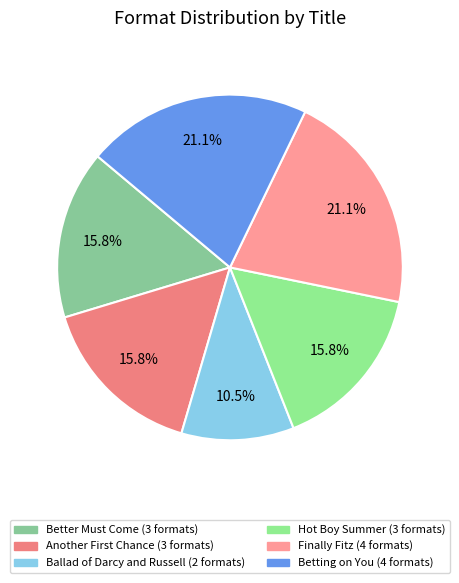

Rank the categories by value from lowest to highest.

Ballad of Darcy and Russell, Better Must Come, Another First Chance, Hot Boy Summer, Finally Fitz, Betting on You